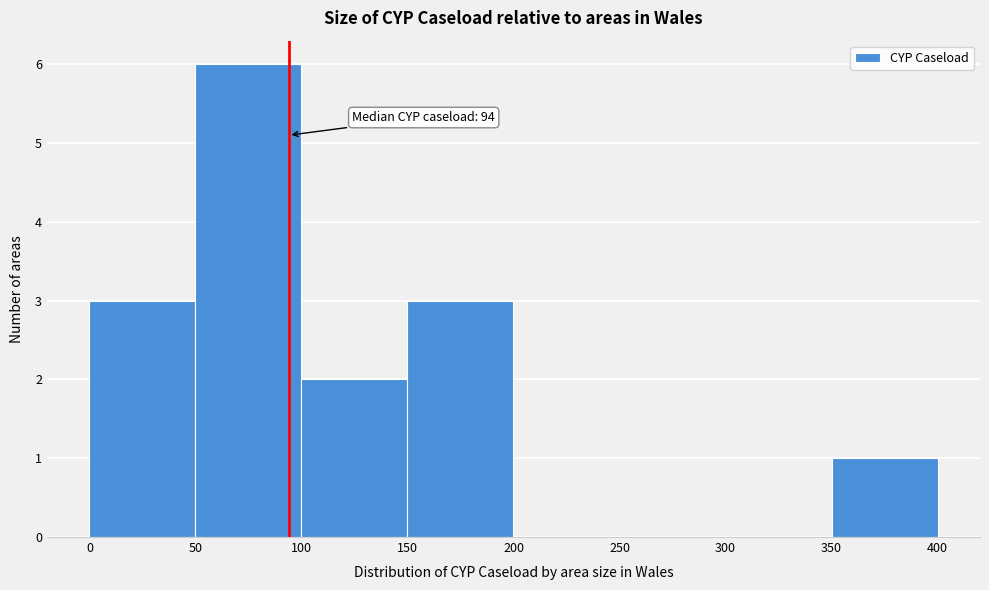

Over which range of the x-axis is the bar tallest?

50 to 100